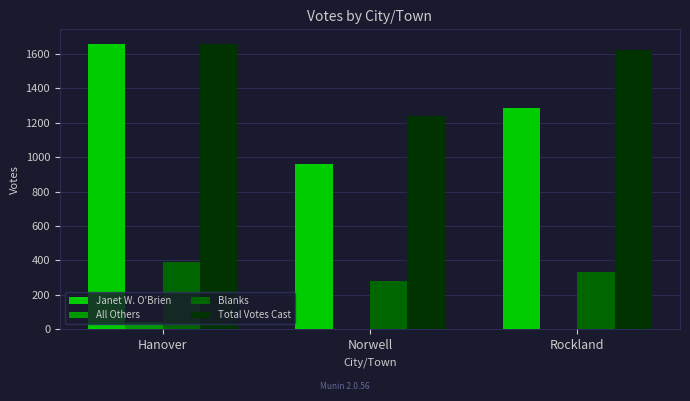

Which series has the largest range (max minus min)?

Janet W. O'Brien